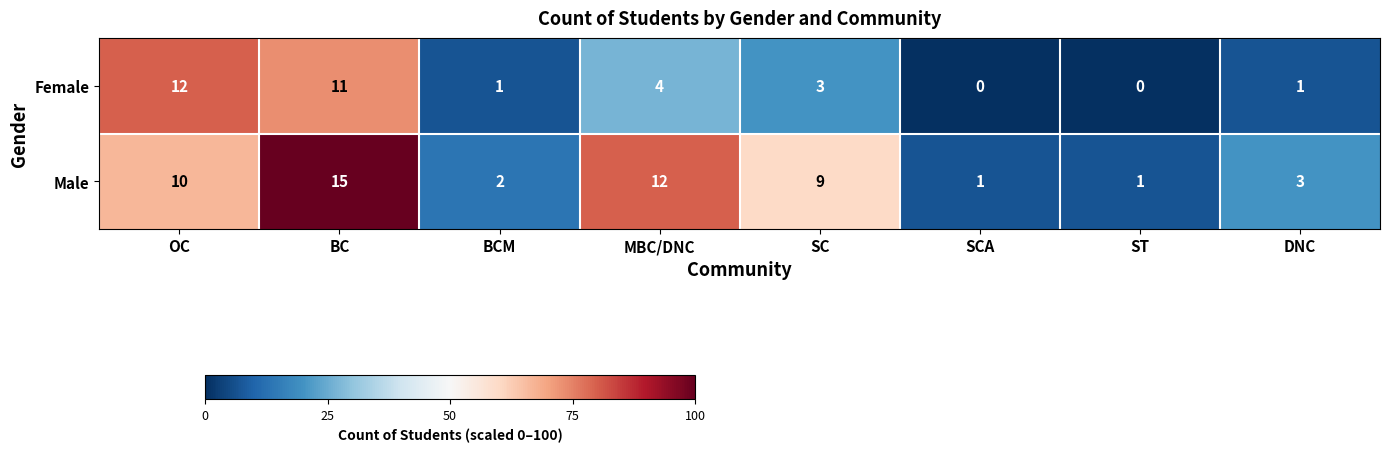

Reading left to right, what are all the values shown in this chart?

Female: OC=12	BC=11	BCM=1	MBC/DNC=4	SC=3	SCA=0	ST=0	DNC=1
Male: OC=10	BC=15	BCM=2	MBC/DNC=12	SC=9	SCA=1	ST=1	DNC=3